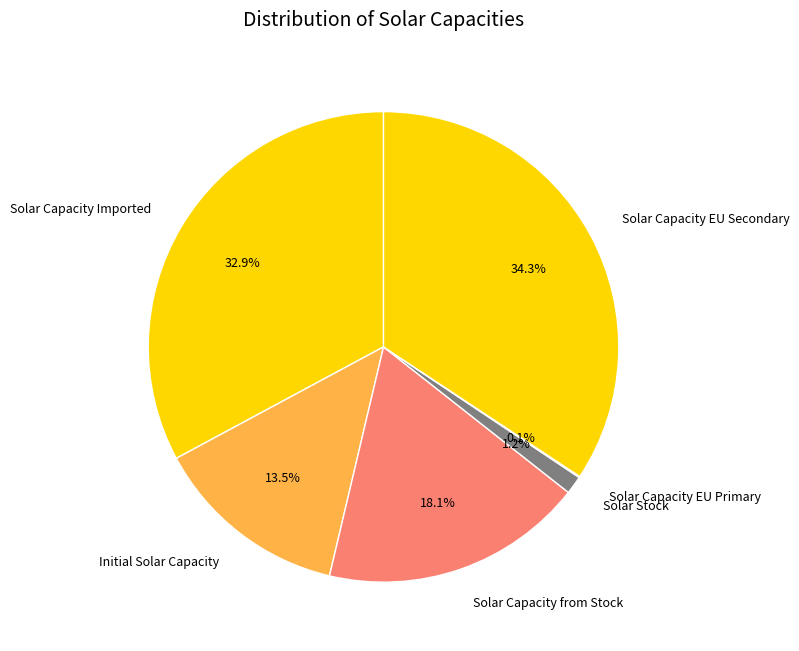

What percentage do Solar Capacity EU Secondary and Solar Capacity Imported together represent?

67.1%